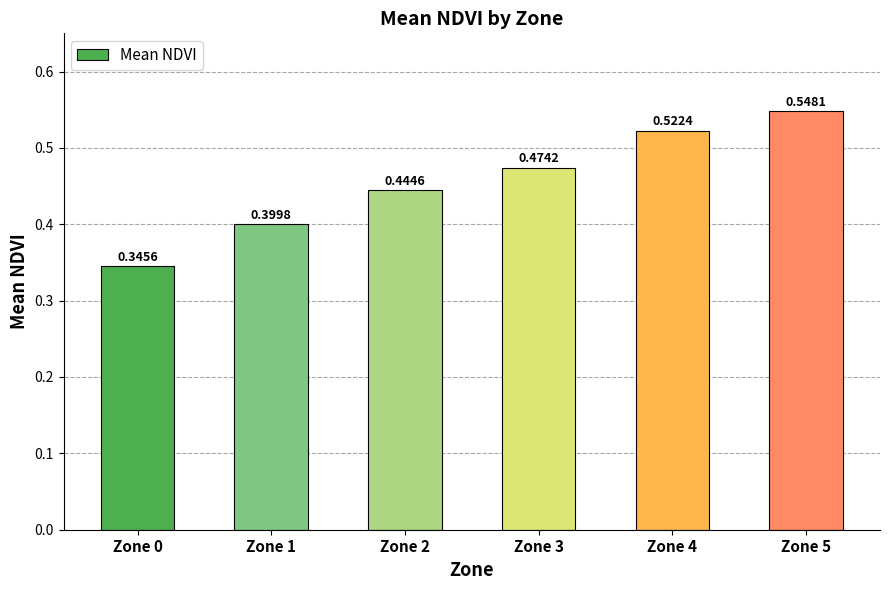

How many distinct data groups are displayed?

1